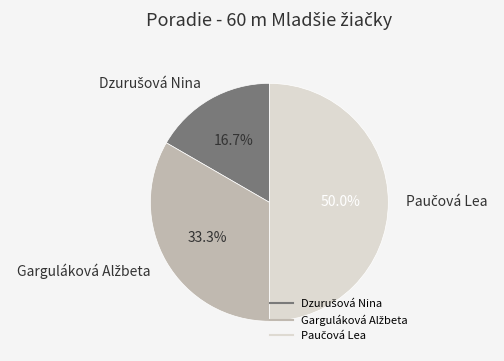

What is the largest slice in the pie chart?

Paučová Lea